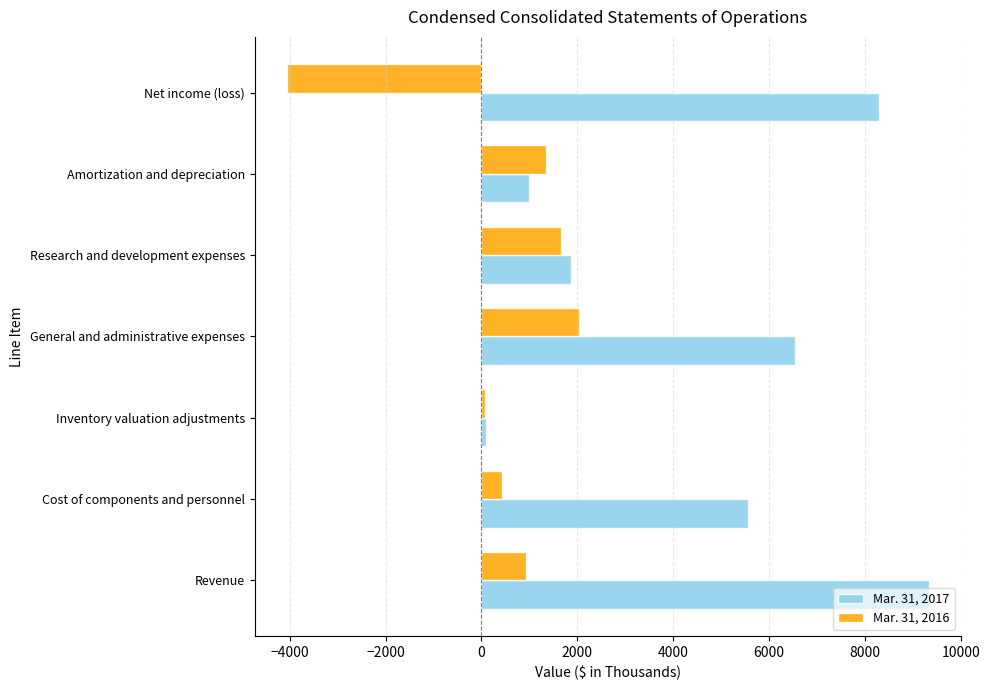

What is the greatest value displayed?

9335